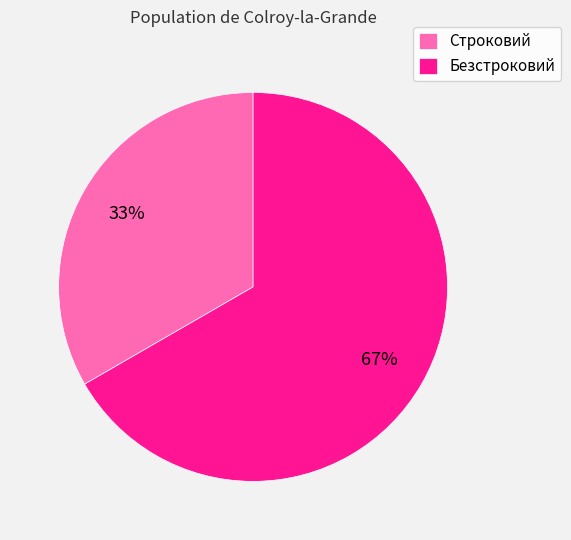

Is it true that Строковий is 33% of the pie?

True